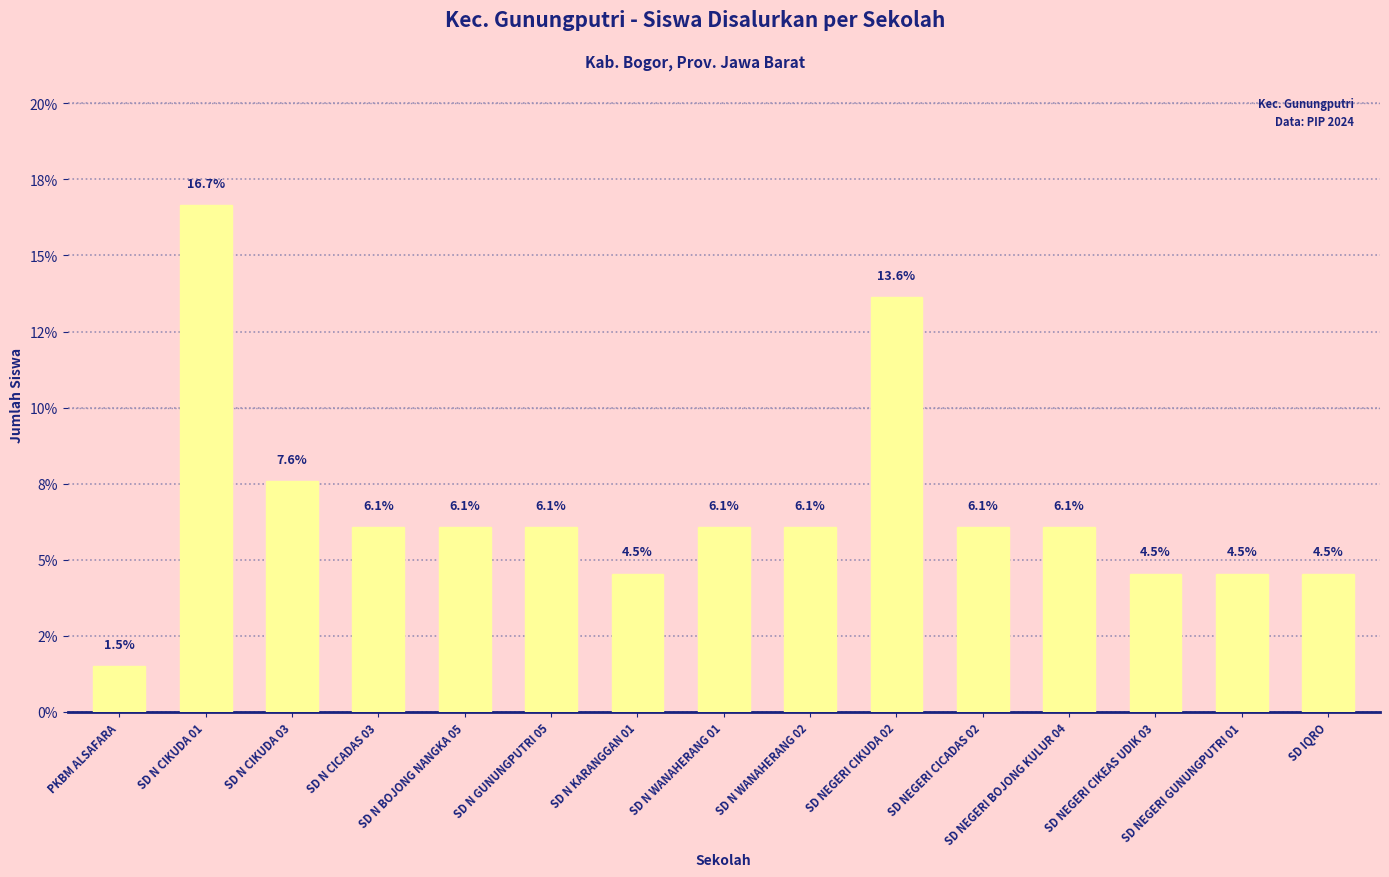

Does the chart contain any negative values?

No